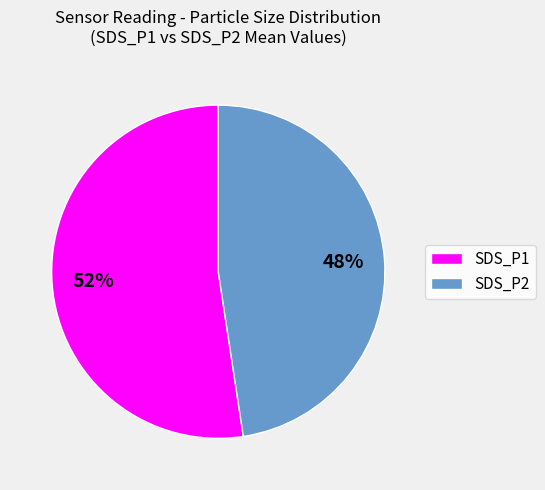

What is the smallest slice in the pie chart?

SDS_P2